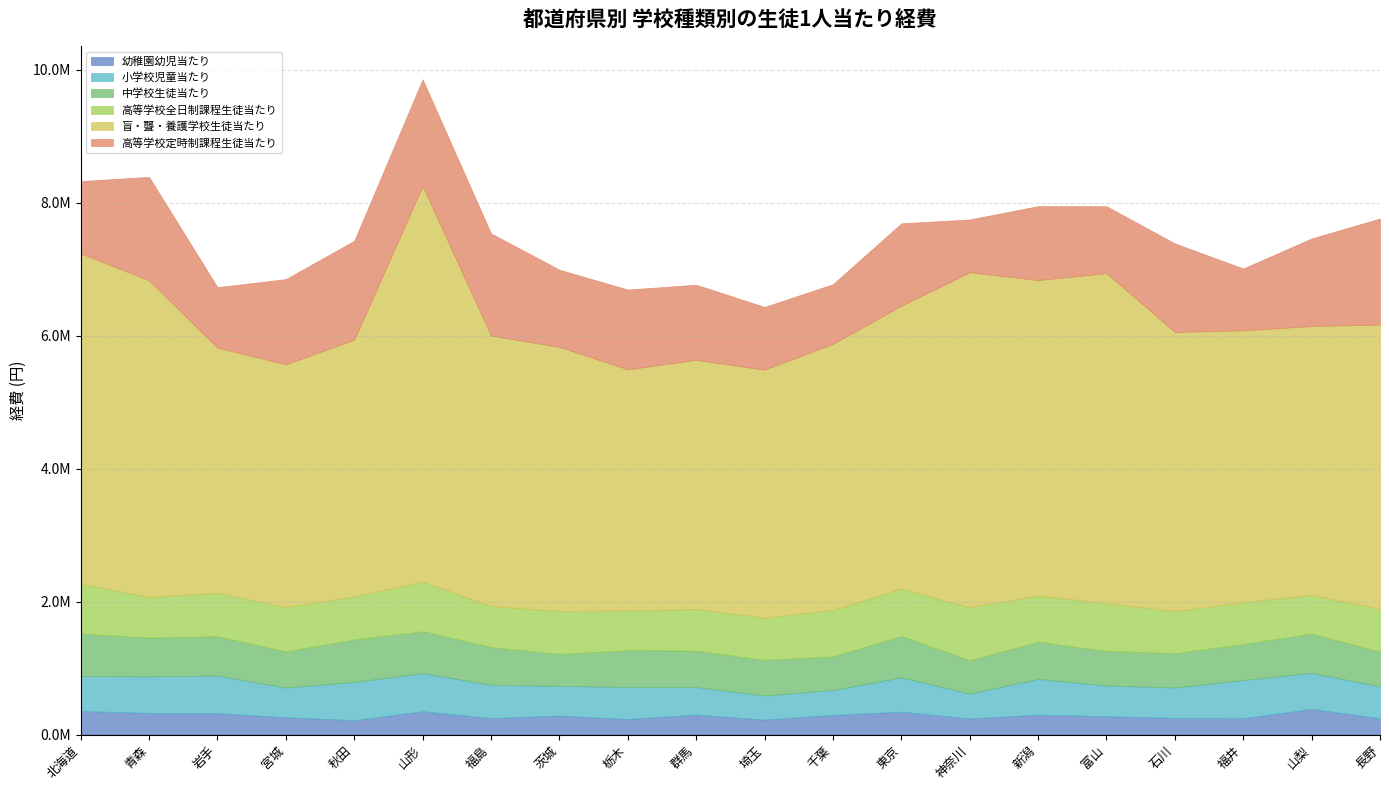

Which category has the highest value across all series?

山形